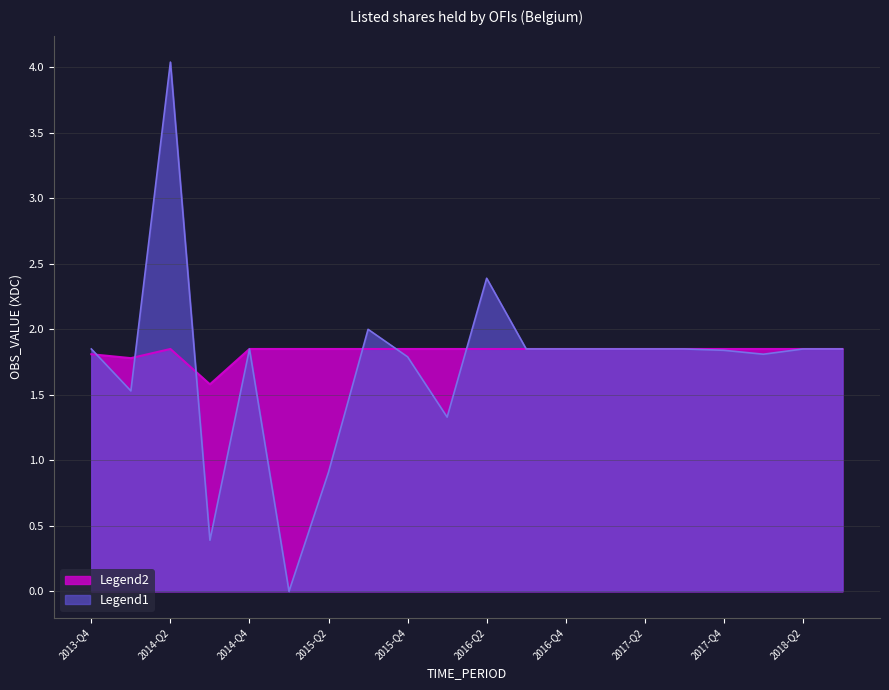

Reading left to right, list all the values displayed in this chart.

Legend1: 2013-Q4=1.9	2014-Q1=1.5	2014-Q2=4.0	2014-Q3=0.4	2014-Q4=1.9	2015-Q1=0.0	2015-Q2=0.9	2015-Q3=2.0	2015-Q4=1.8	2016-Q1=1.3	2016-Q2=2.4	2016-Q3=1.9	2016-Q4=1.9	2017-Q1=1.9	2017-Q2=1.9	2017-Q3=1.9	2017-Q4=1.8	2018-Q1=1.8	2018-Q2=1.9	2018-Q3=1.9
Legend2: 2013-Q4=1.8	2014-Q1=1.8	2014-Q2=1.9	2014-Q3=1.6	2014-Q4=1.9	2015-Q1=1.9	2015-Q2=1.9	2015-Q3=1.9	2015-Q4=1.9	2016-Q1=1.9	2016-Q2=1.9	2016-Q3=1.9	2016-Q4=1.9	2017-Q1=1.9	2017-Q2=1.9	2017-Q3=1.9	2017-Q4=1.9	2018-Q1=1.9	2018-Q2=1.9	2018-Q3=1.9